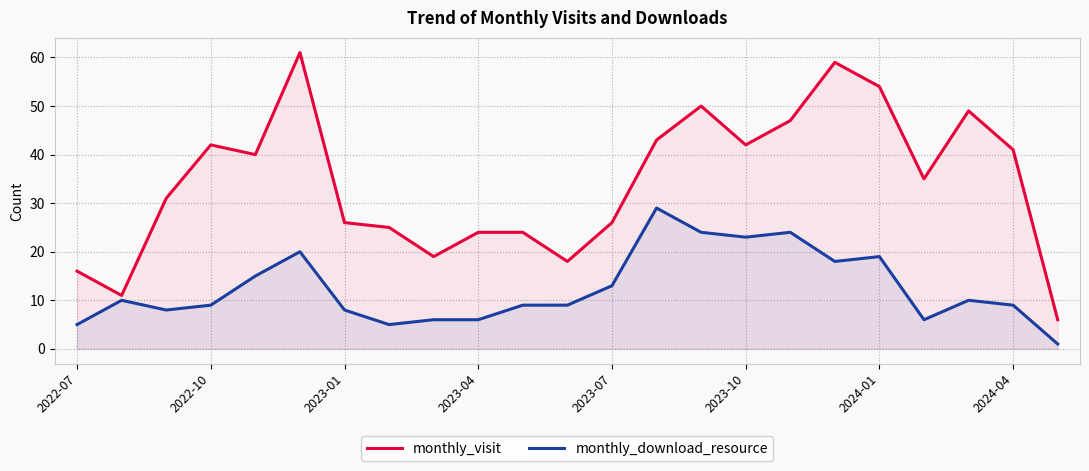

Which series has the largest range (max minus min)?

monthly_visit